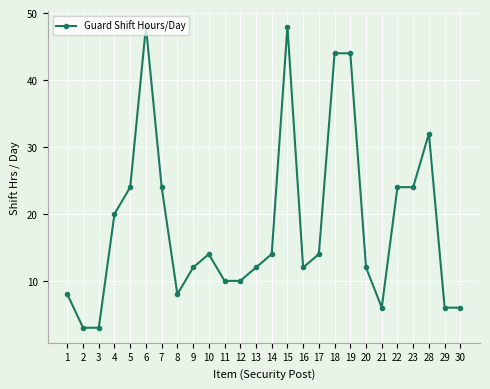

What is the value of the 25th point from the left?

6